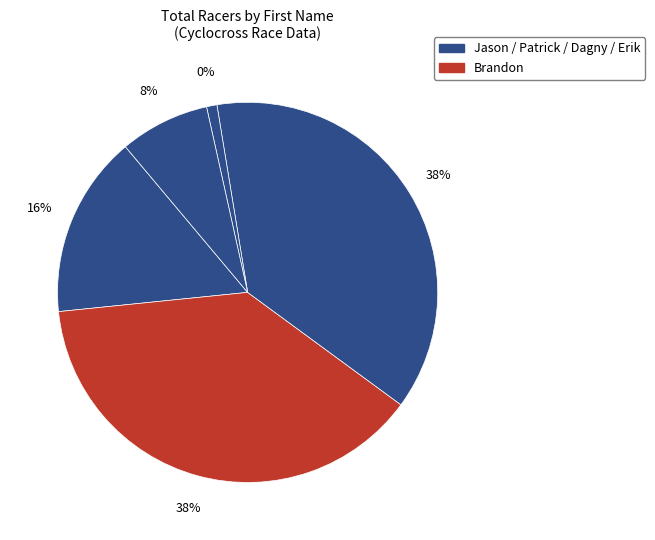

Between Dagny and Erik, which is larger?

Erik